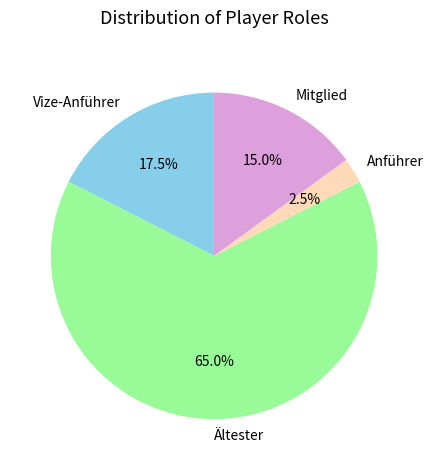

Does any single category account for the majority?

Yes